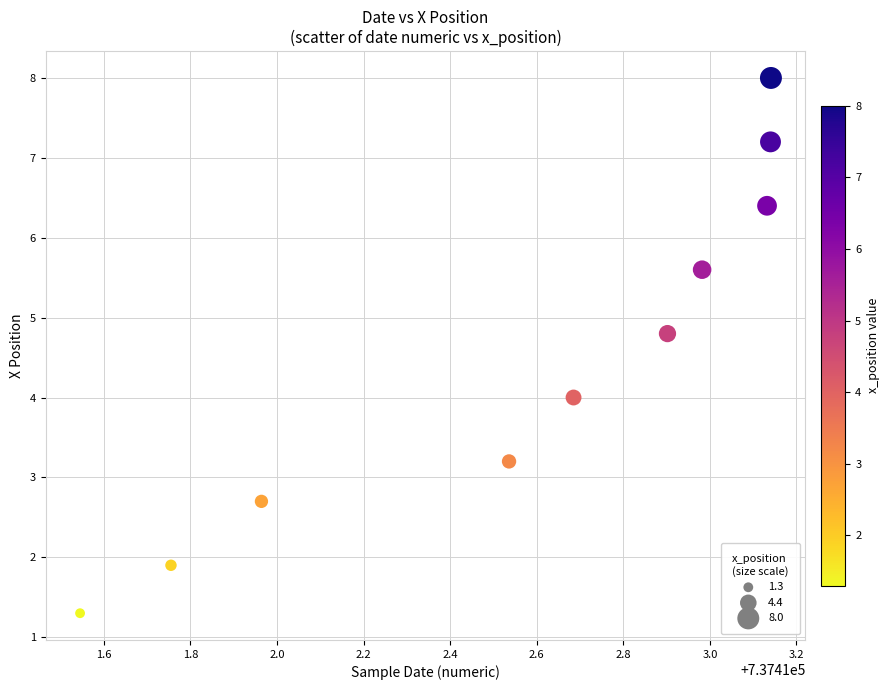

What is the average X value?

737412.6